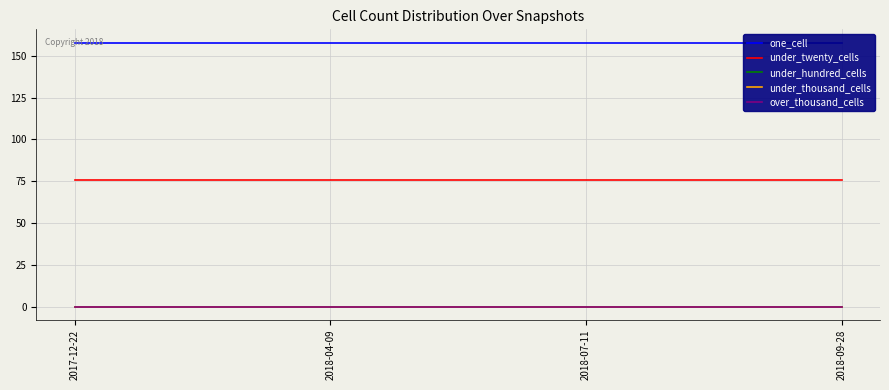

Reading right to left, list all the values displayed in this chart.

one_cell: 2018-09-28=158	2018-07-11=158	2018-04-09=158	2017-12-22=158
under_twenty_cells: 2018-09-28=76	2018-07-11=76	2018-04-09=76	2017-12-22=76
under_hundred_cells: 2018-09-28=0	2018-07-11=0	2018-04-09=0	2017-12-22=0
under_thousand_cells: 2018-09-28=0	2018-07-11=0	2018-04-09=0	2017-12-22=0
over_thousand_cells: 2018-09-28=0	2018-07-11=0	2018-04-09=0	2017-12-22=0